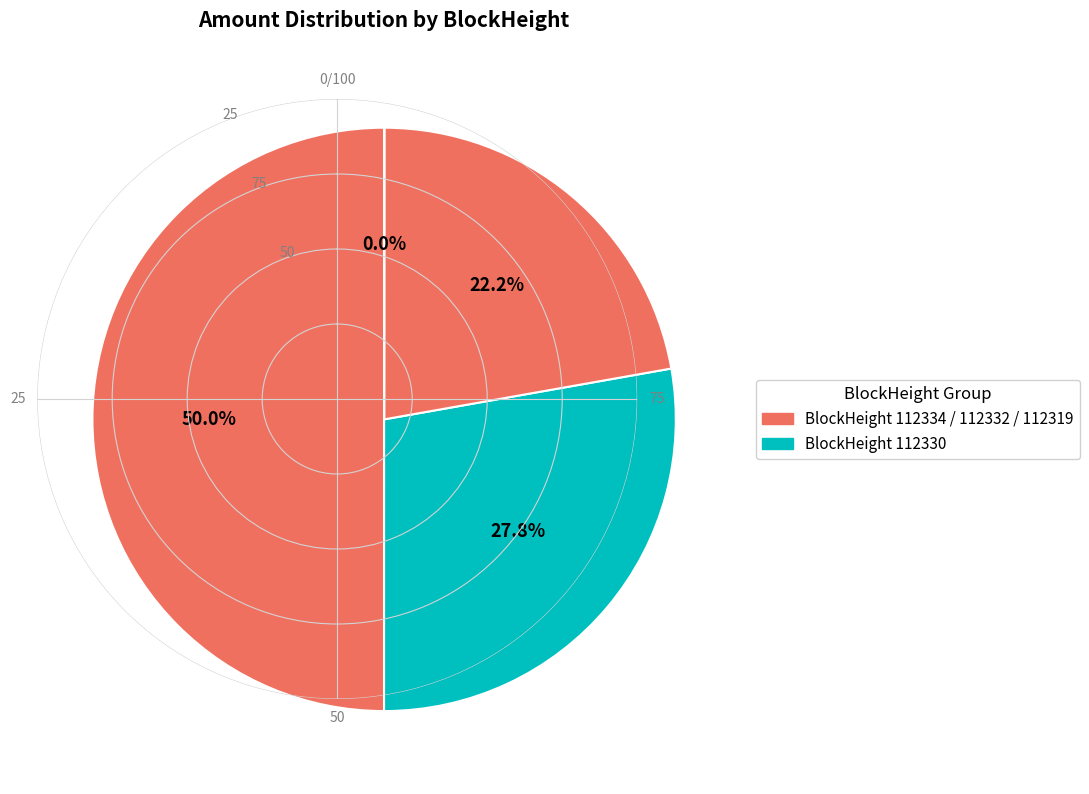

Which slice is the smallest?

112334